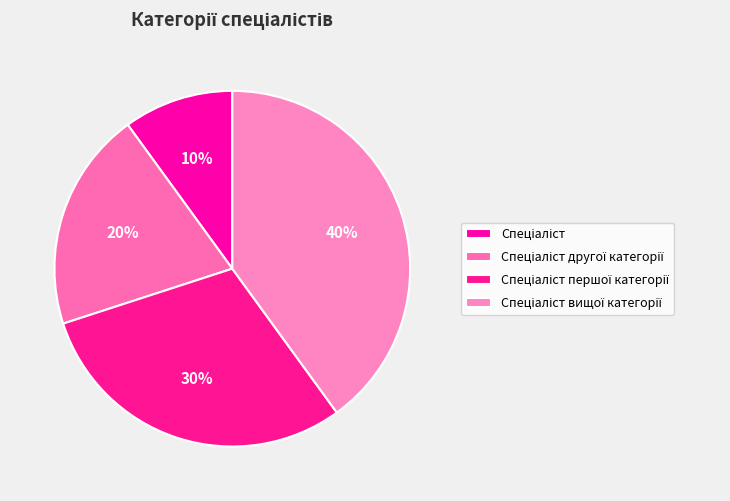

To the nearest percent, what is the average slice percentage?

25%